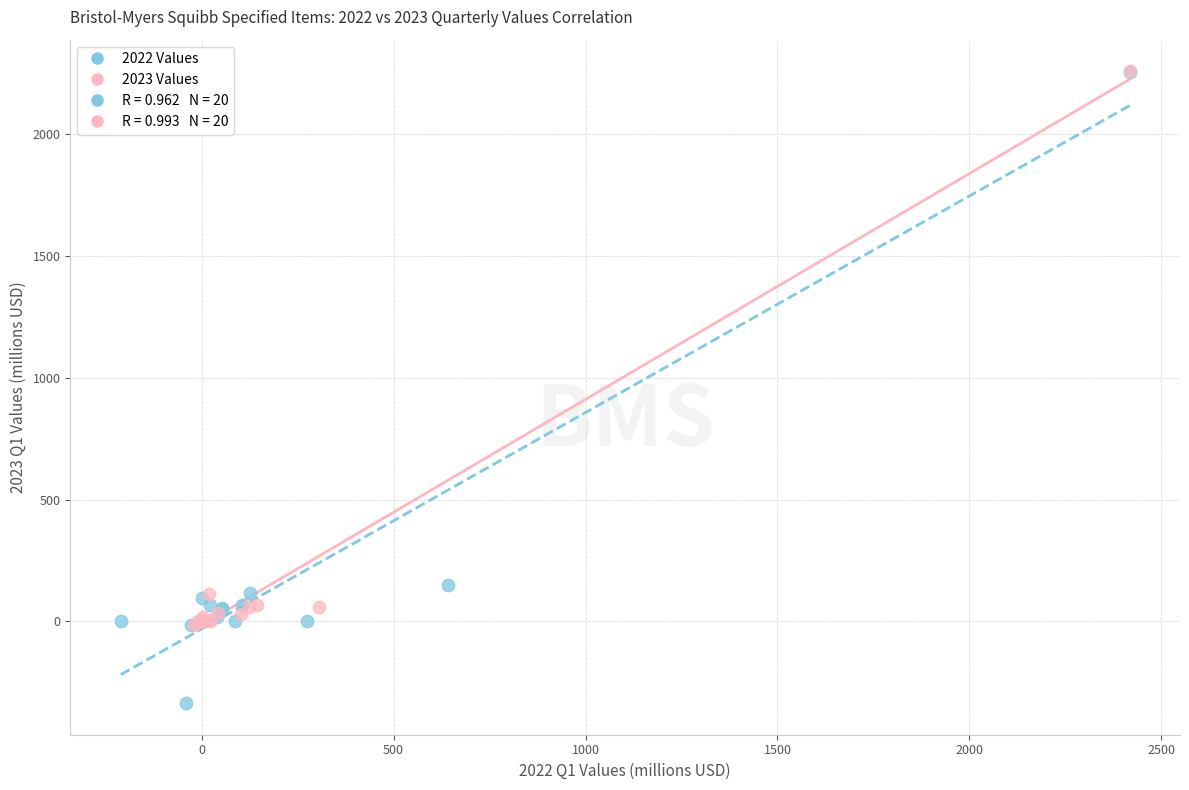

Which series has the widest spread of Y values?

2022 Values